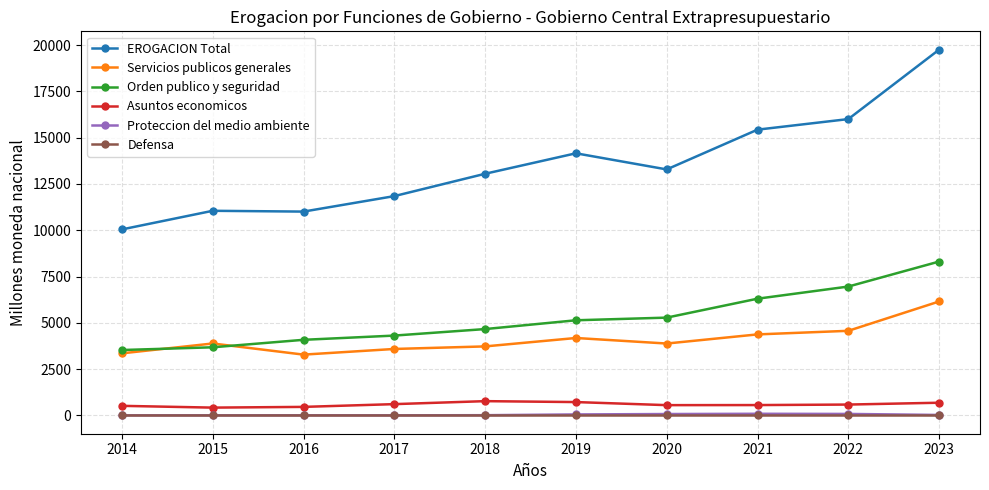

Is this an area chart (filled region under the line)?

No